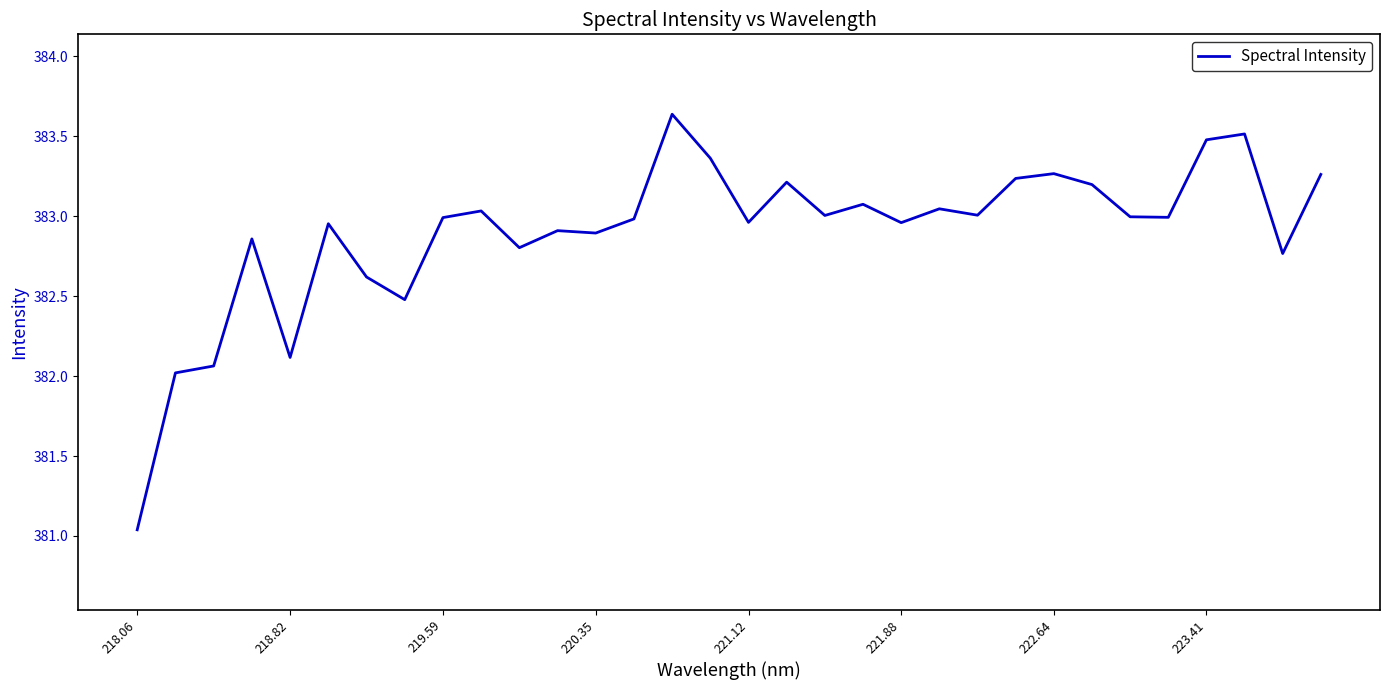

What is the value of the 31st point from the left?

382.8